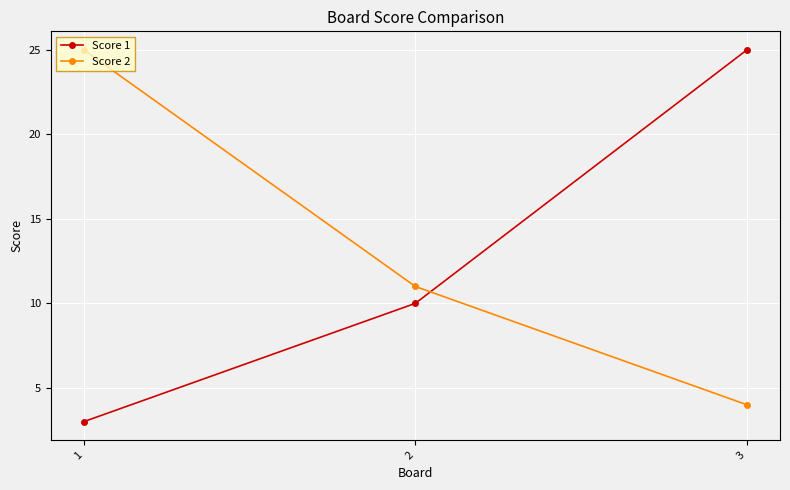

The Score 1 series shows 25 at 3. True or false?

True